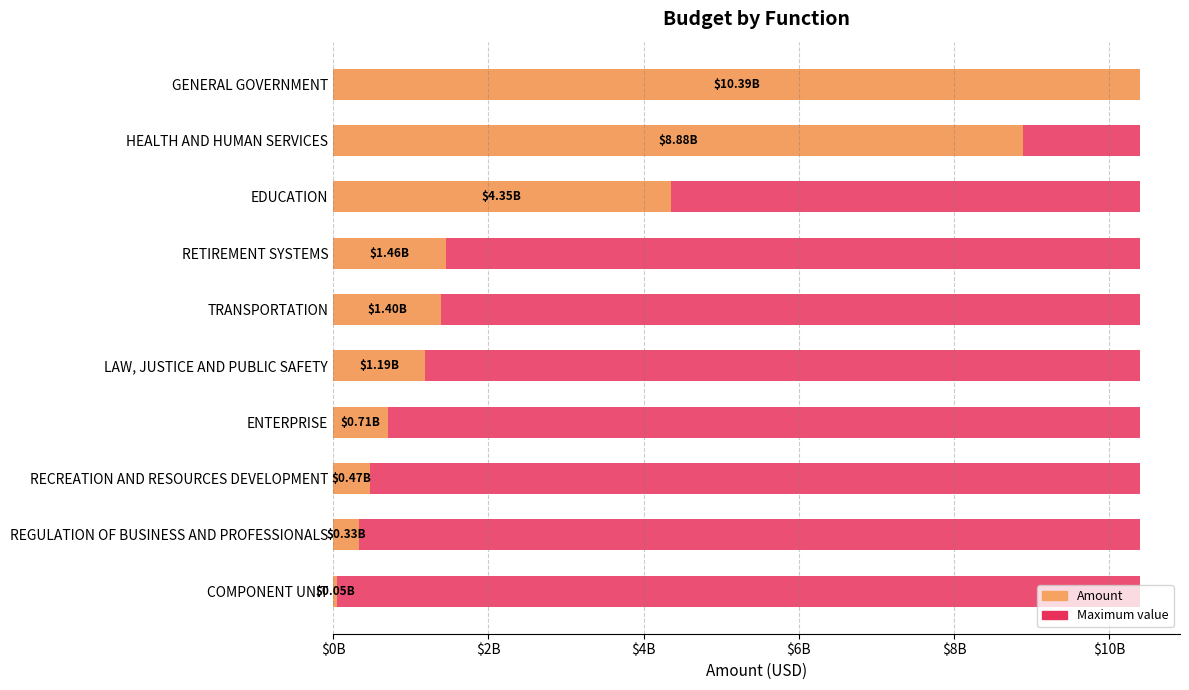

Rank the series by their maximum value, from highest to lowest.

Amount, Maximum value